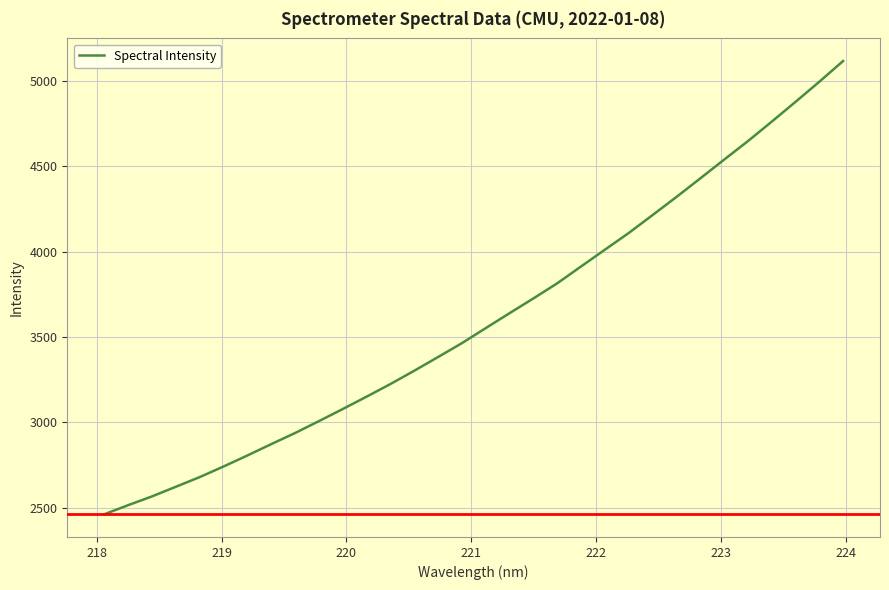

What is the smallest value displayed?

2461.2